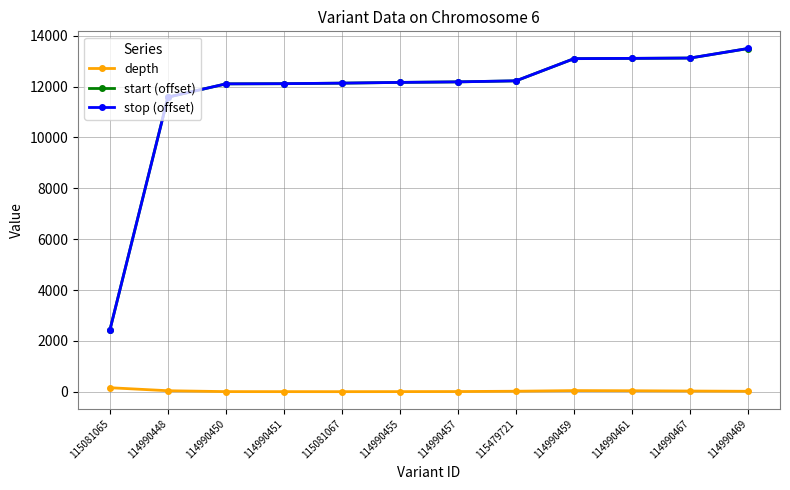

True or false: depth and stop (offset) cross at least once.

False